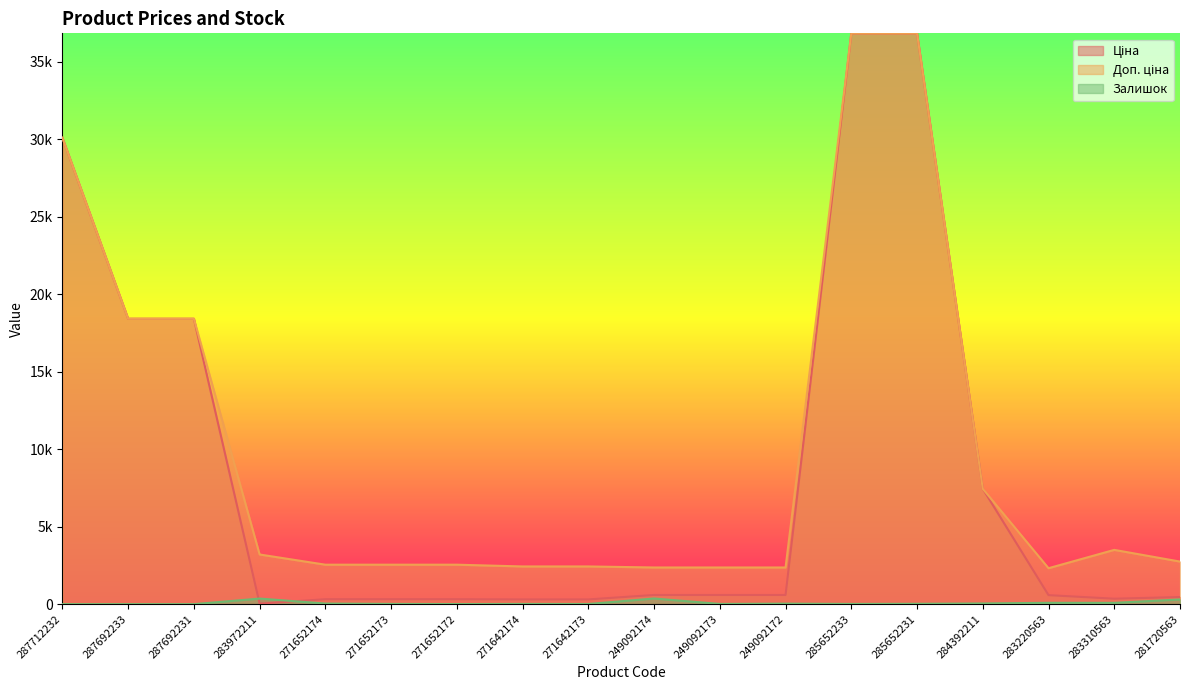

What is the value of the Залишок point at the 11th from the left?

14.0